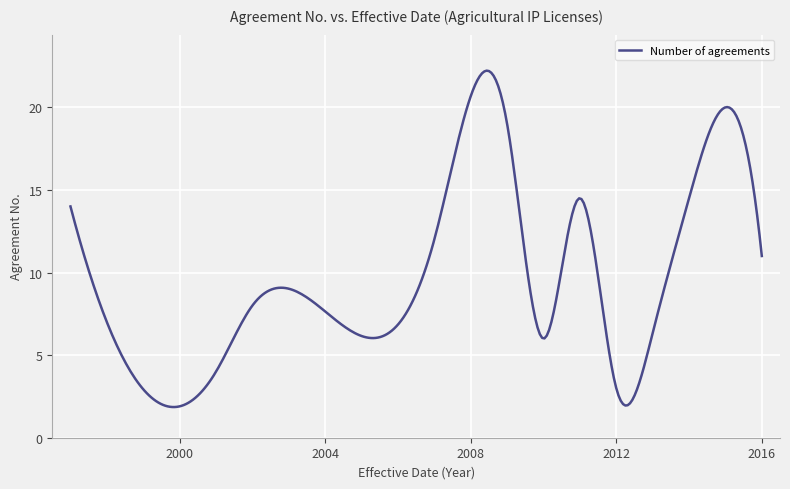

What is the smallest value displayed?

1.9